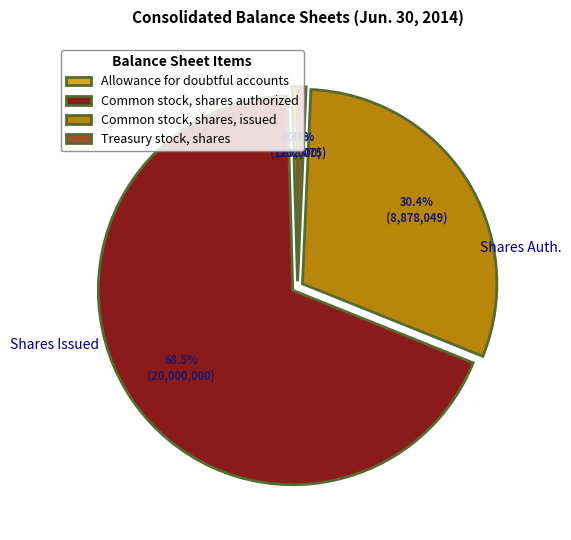

To the nearest percent, what is the average slice percentage?

25%